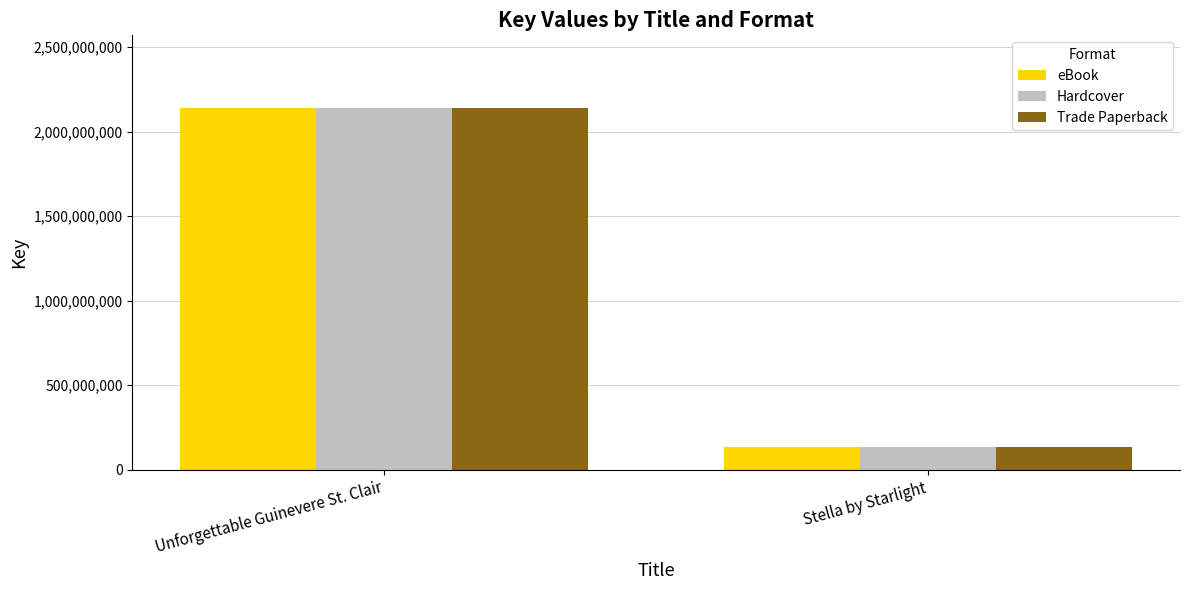

What position from the left is Unforgettable Guinevere St. Clair?

1